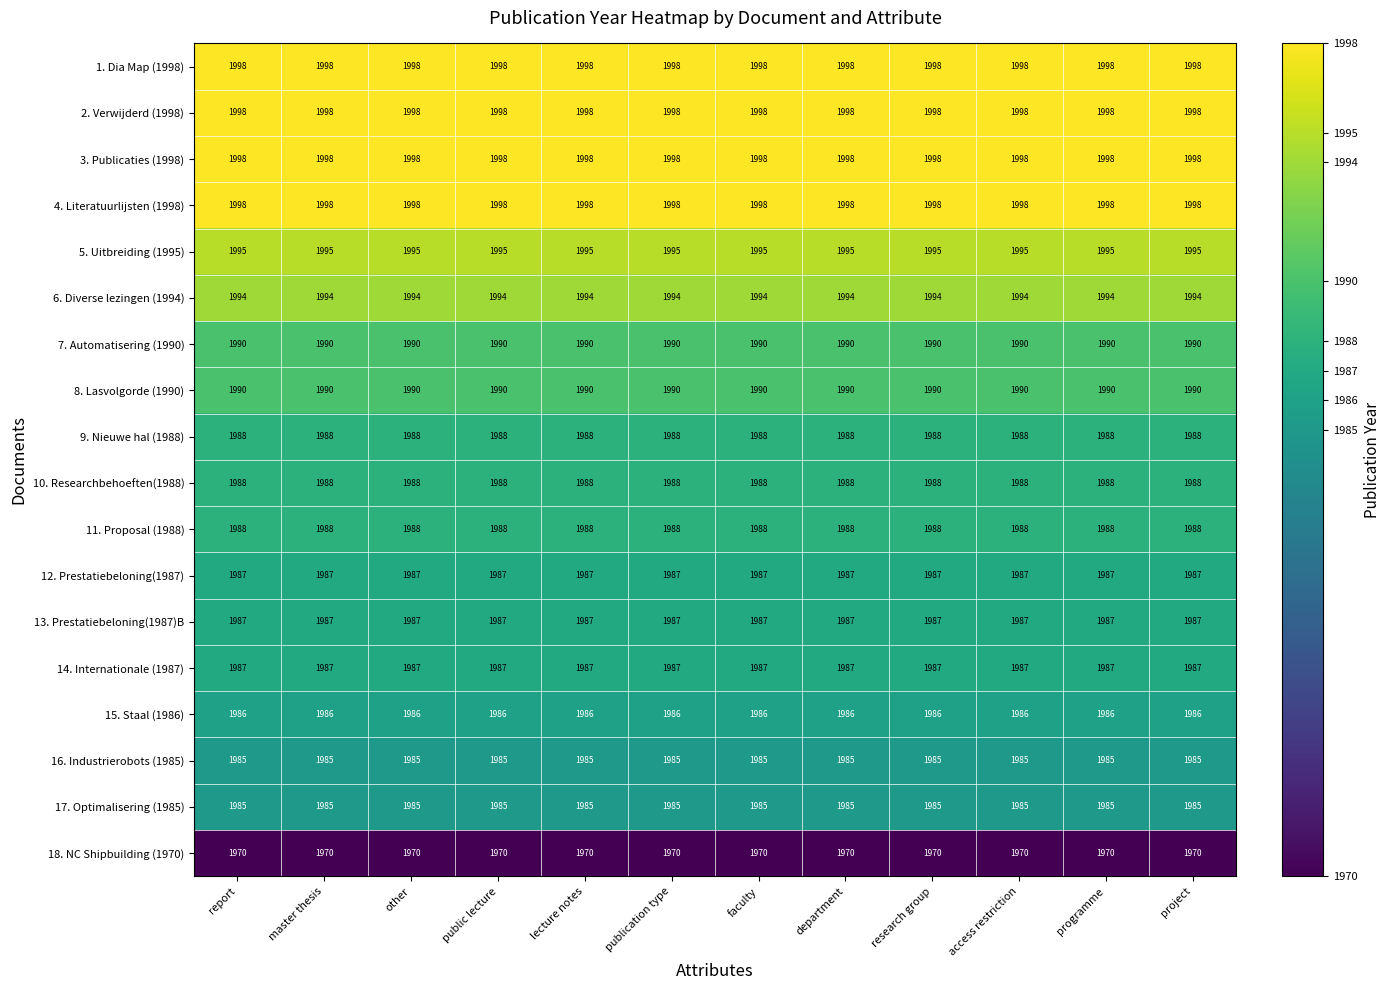

What is the approximate value of 2. Verwijderd (1998) at department?

1998